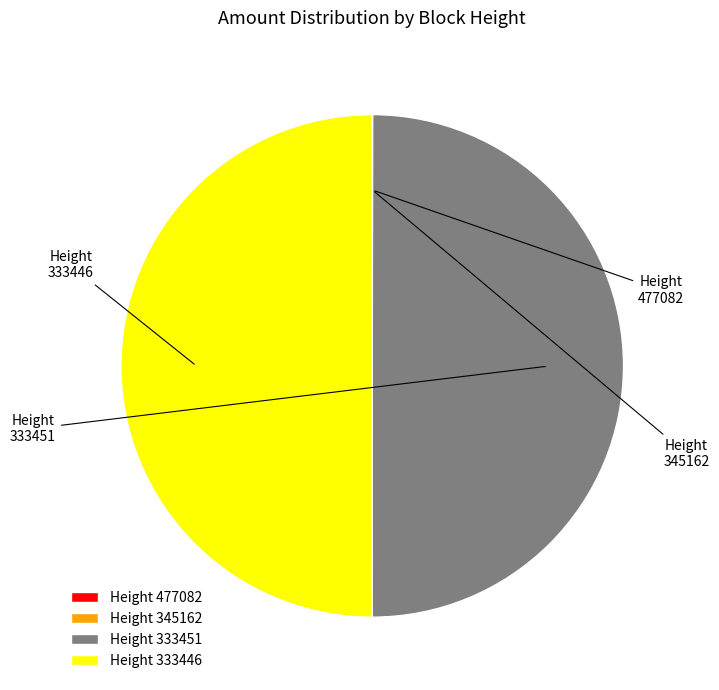

What is the smallest slice in the pie chart?

477082